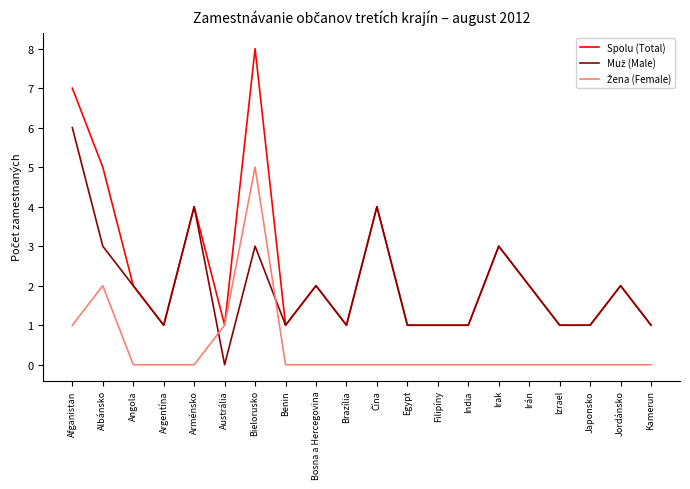

What is the maximum value shown in the chart?

8